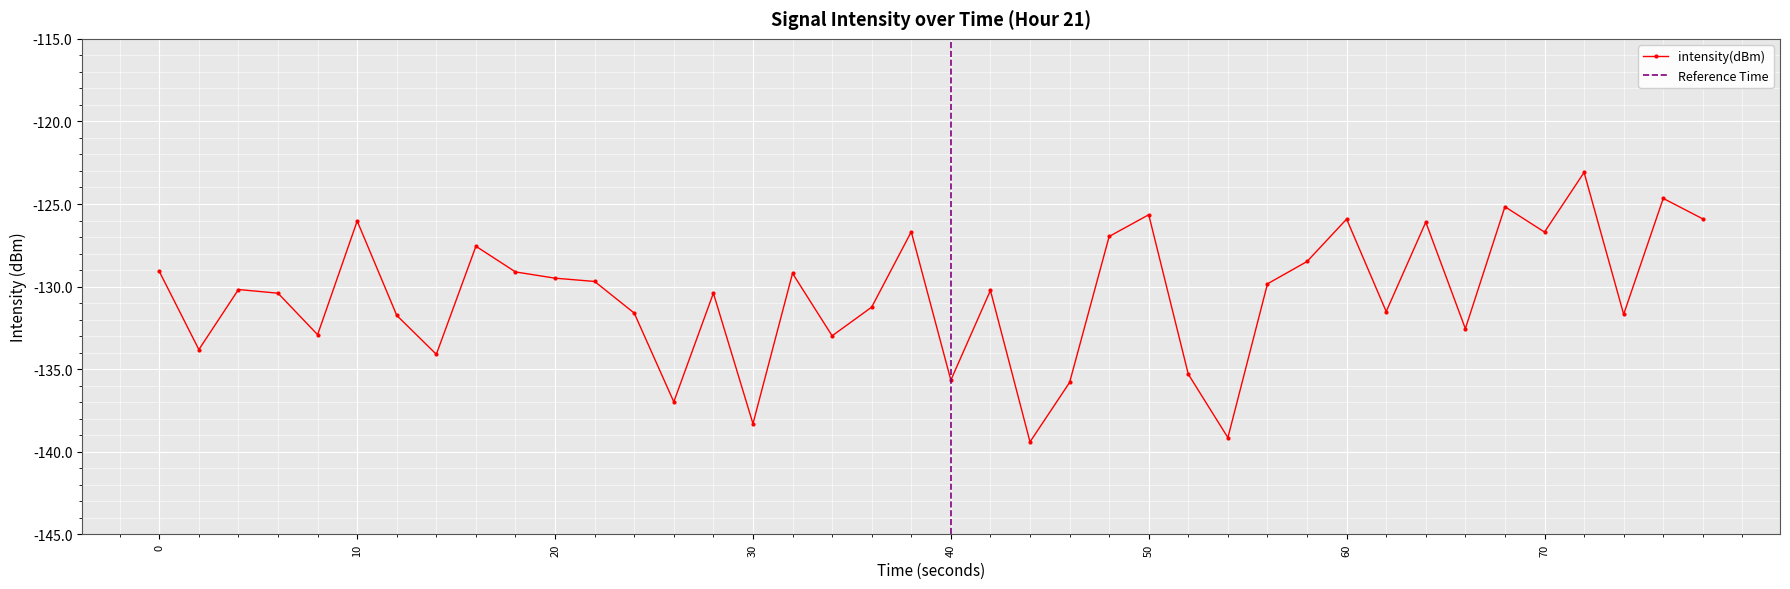

What is the greatest value displayed?

-123.1